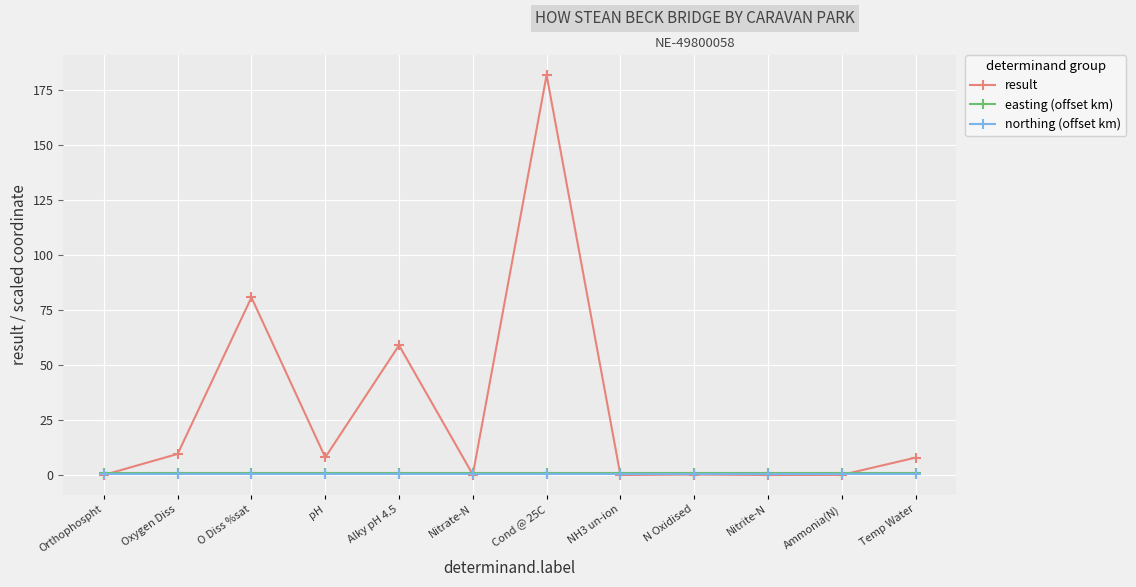

What is the label of the 4th point from the left?

pH